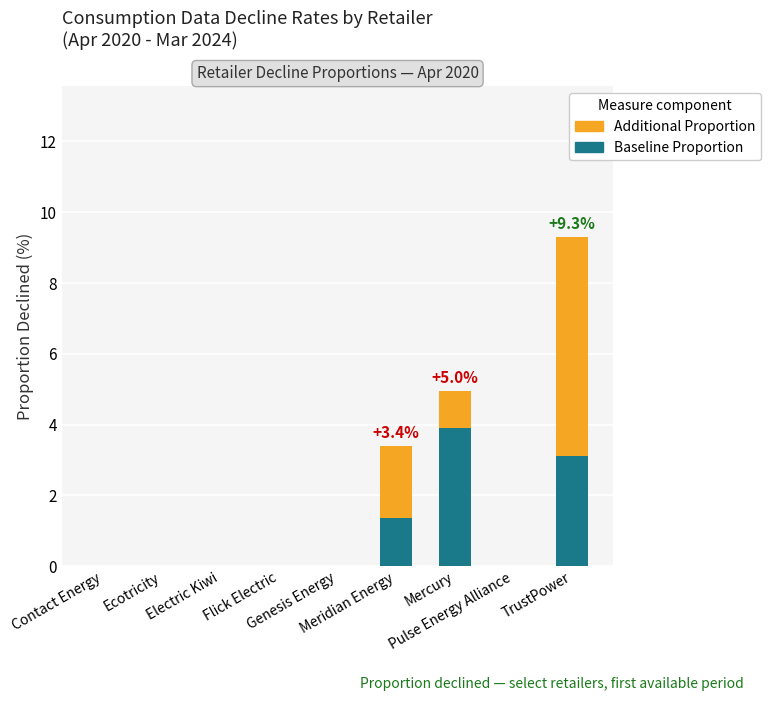

List the series in order of their peak value, lowest first.

Baseline Proportion, Additional Proportion